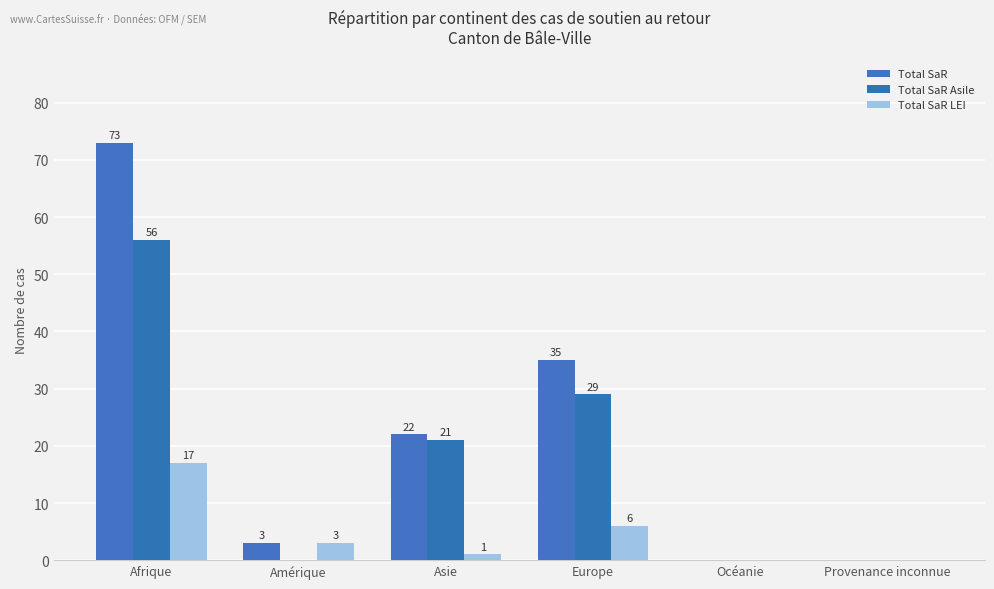

What is the value of the Total SaR LEI bar at the 4th from the left?

6